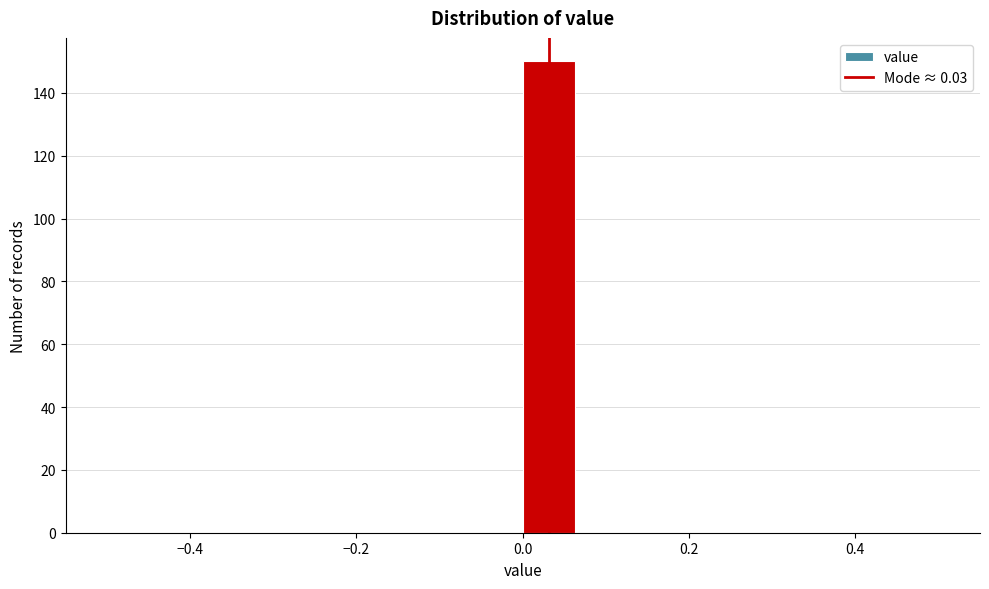

Read against the x-axis, roughly where is the centre of the tallest bar?

0.04